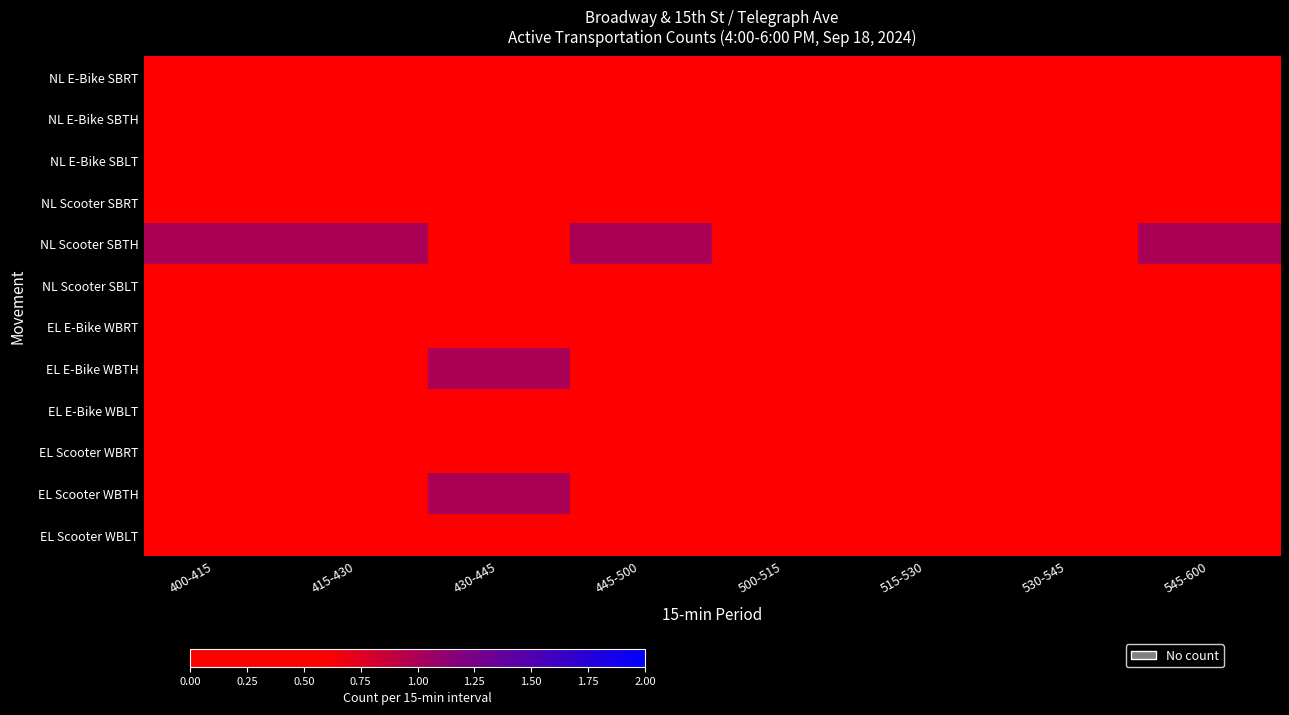

What is the total value across all series at 400-415?

1